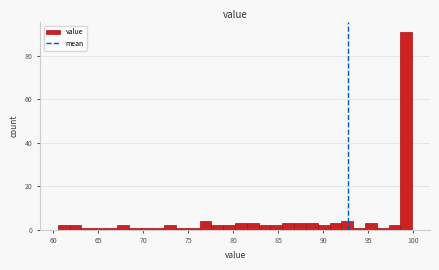

Around what value on the x-axis is the tallest bar? Give the approximate position of its centre, as read against the axis.

99.0